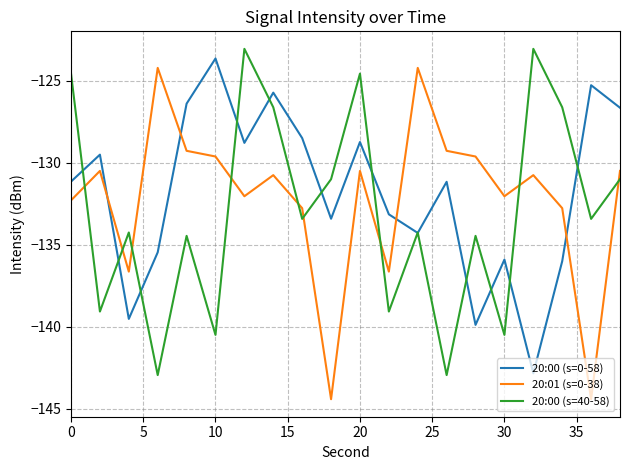

What is the minimum value shown in the chart?

-144.4